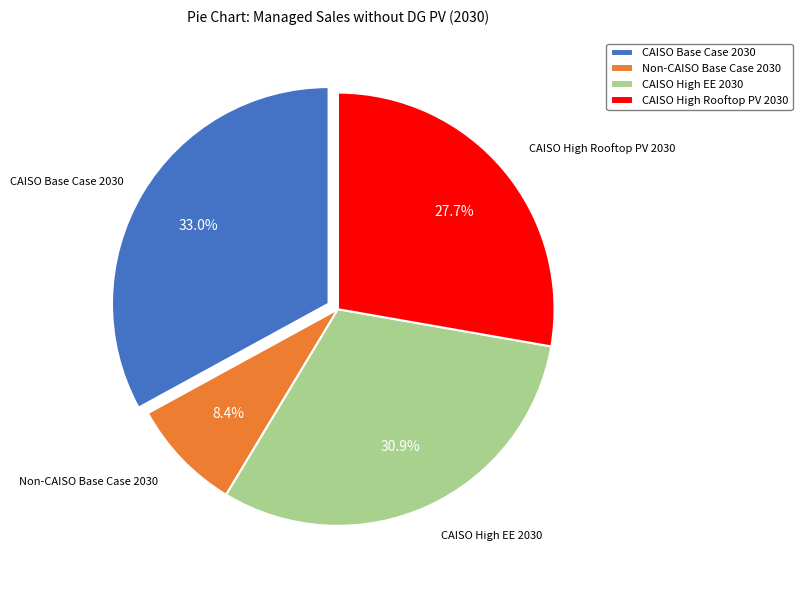

To the nearest percent, what percentage of the pie is CAISO High EE 2030?

31%